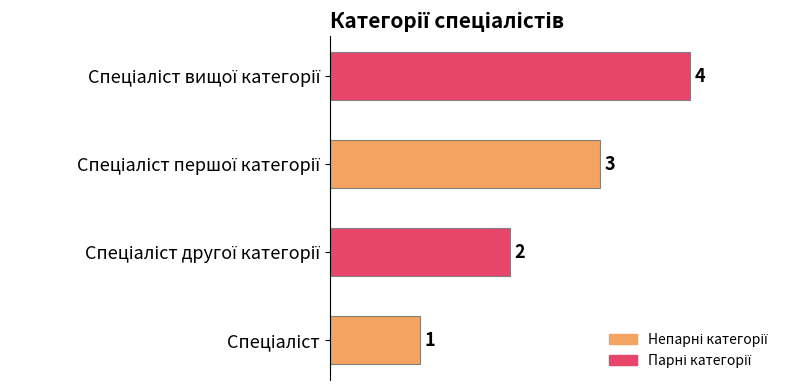

What is the sum of all values?

10